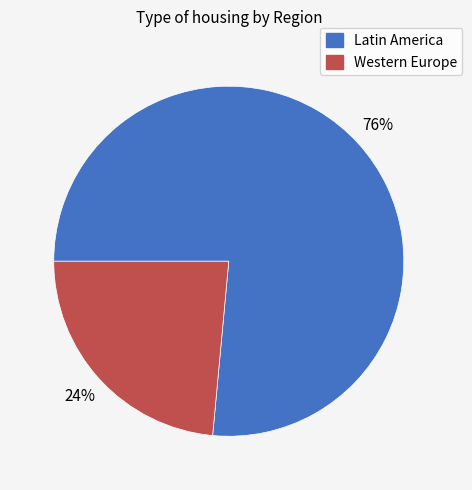

How many slices are in this pie chart?

2